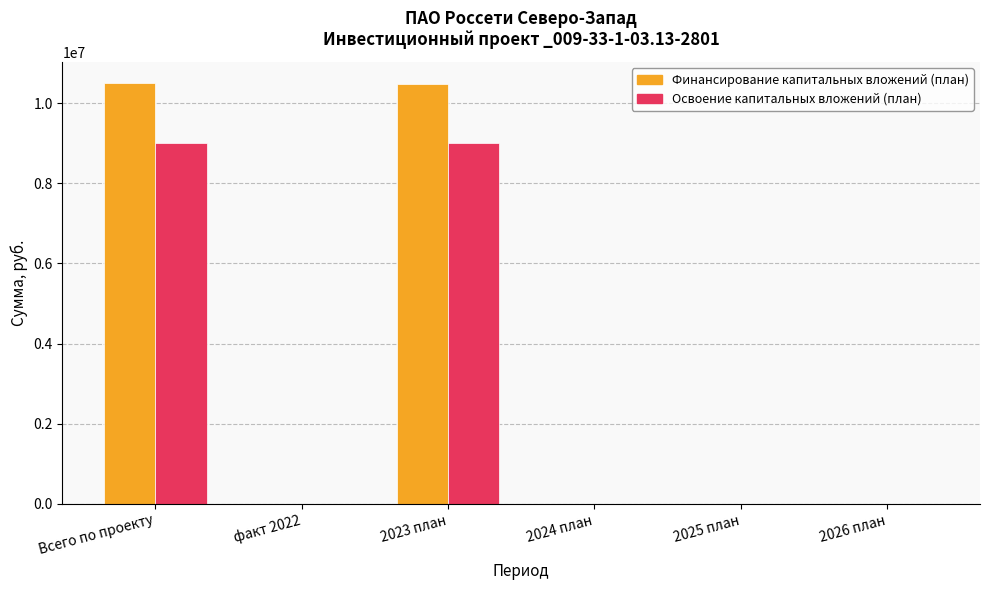

Read the Финансирование капитальных вложений (план) value at Всего по проекту, to the nearest 10.

10502400